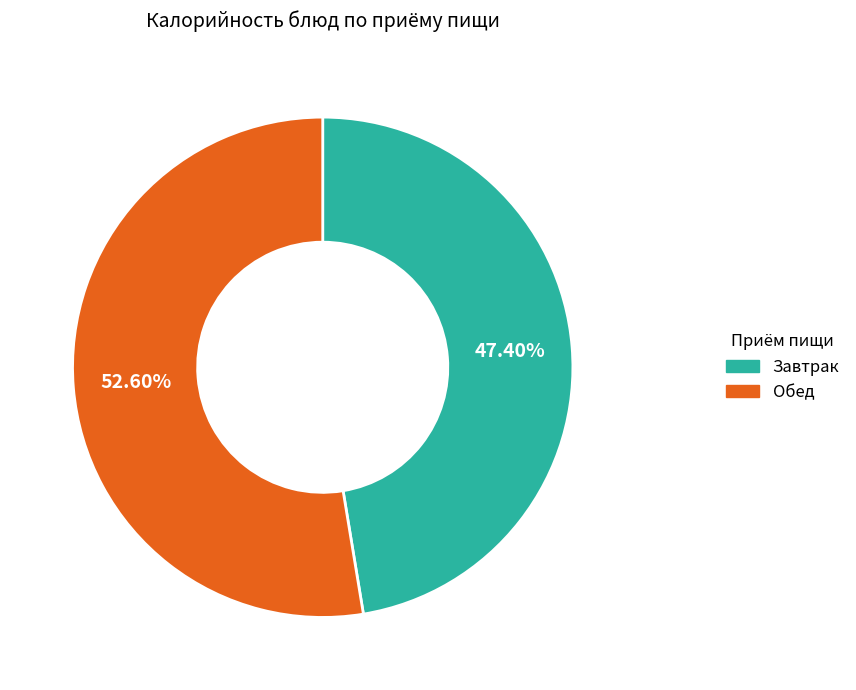

Is there any slice that represents more than half of the pie?

Yes